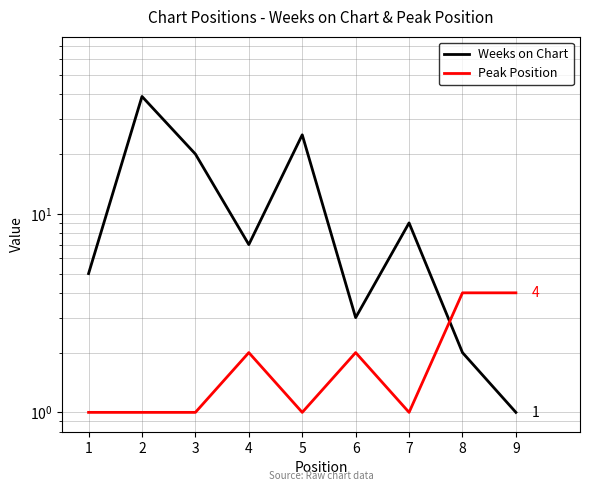

Reading right to left, transcribe all the data shown in this chart.

Weeks on Chart: 1	2	9	3	25	7	20	39	5
Peak Position: 4	4	1	2	1	2	1	1	1